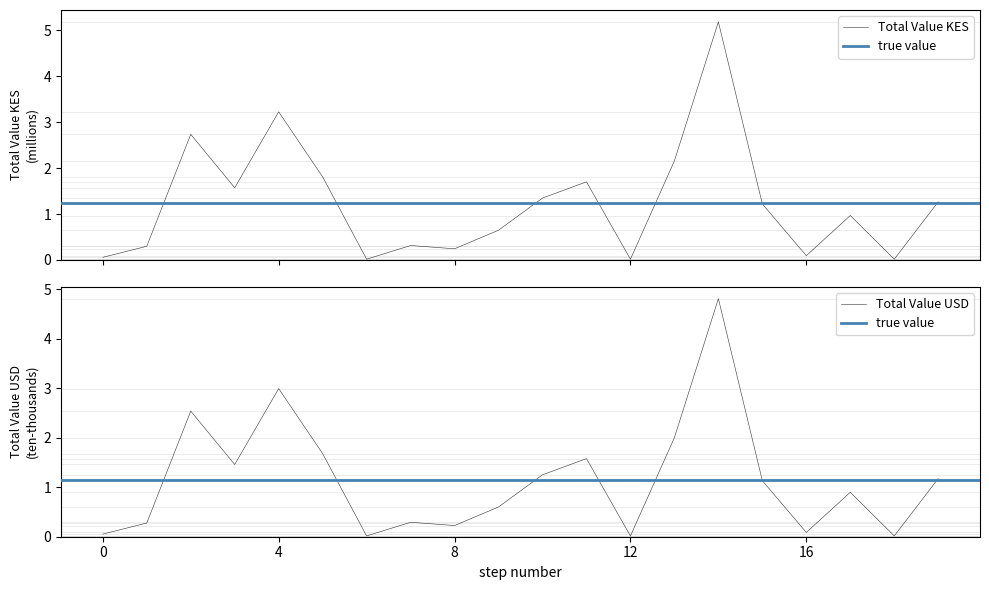

In Total Value KES, how many points are lower than both neighbors (excluding endpoints)?

6